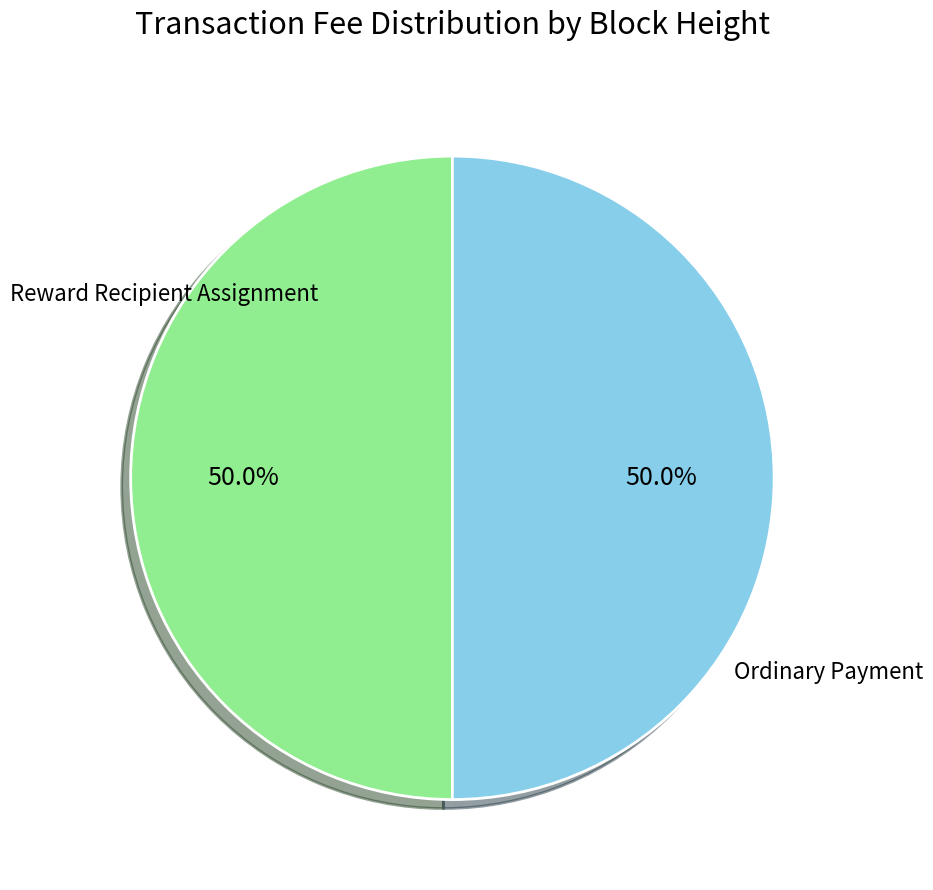

What percentage is NOT represented by Ordinary Payment?

50.0%